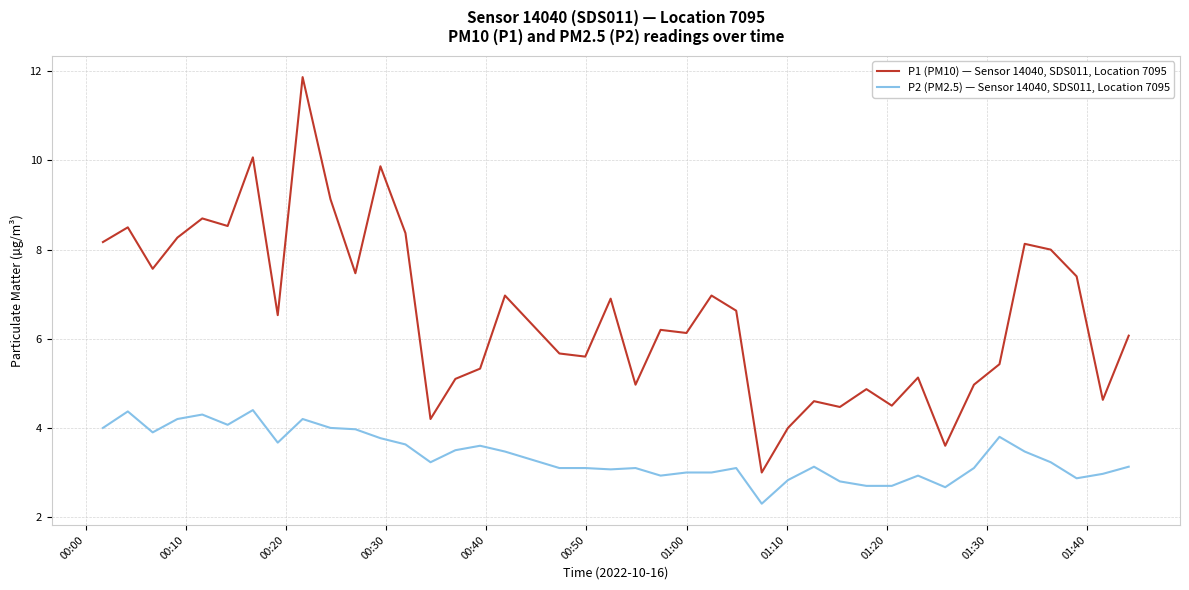

Which series has the widest spread of values?

P1 (PM10) — Sensor 14040, SDS011, Location 7095